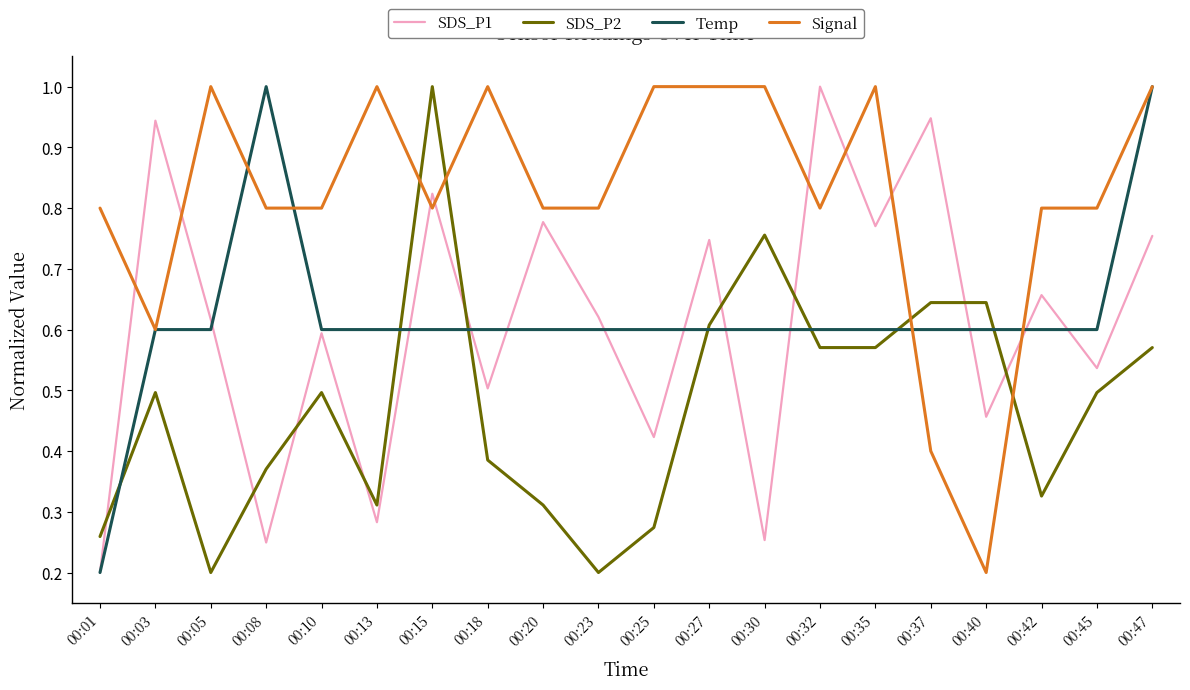

At which category is the sum across all series the highest?

00:47